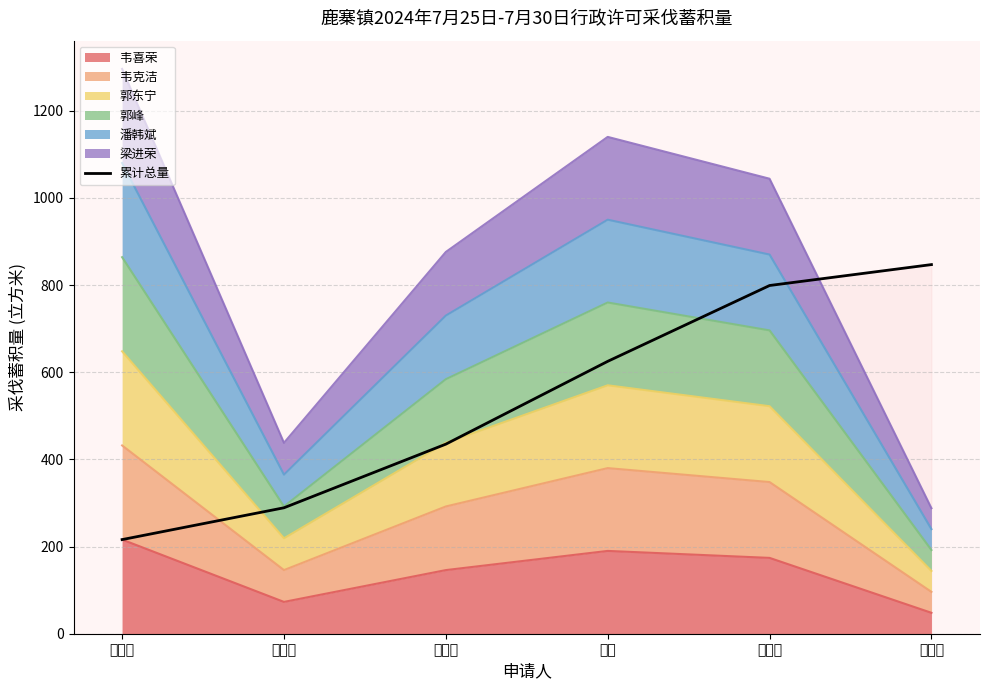

Is it true that the value at 潘韩斌 is 799?

True